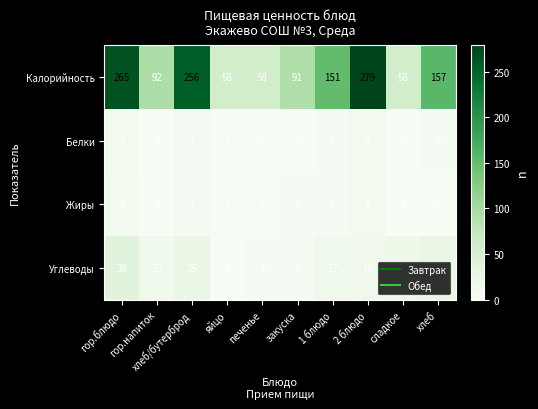

Which series has the largest total across all categories?

Калорийность